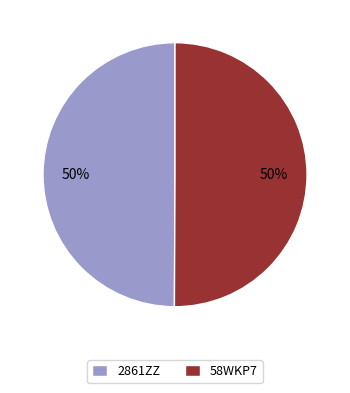

To the nearest percent, what is the average slice percentage?

50%